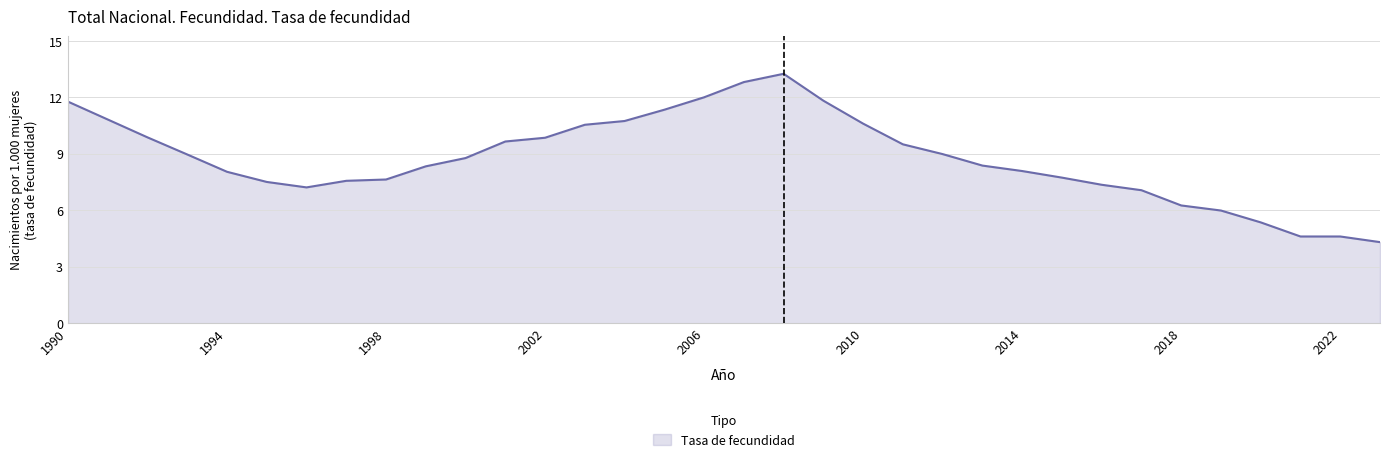

What is the maximum value shown in the chart?

13.3